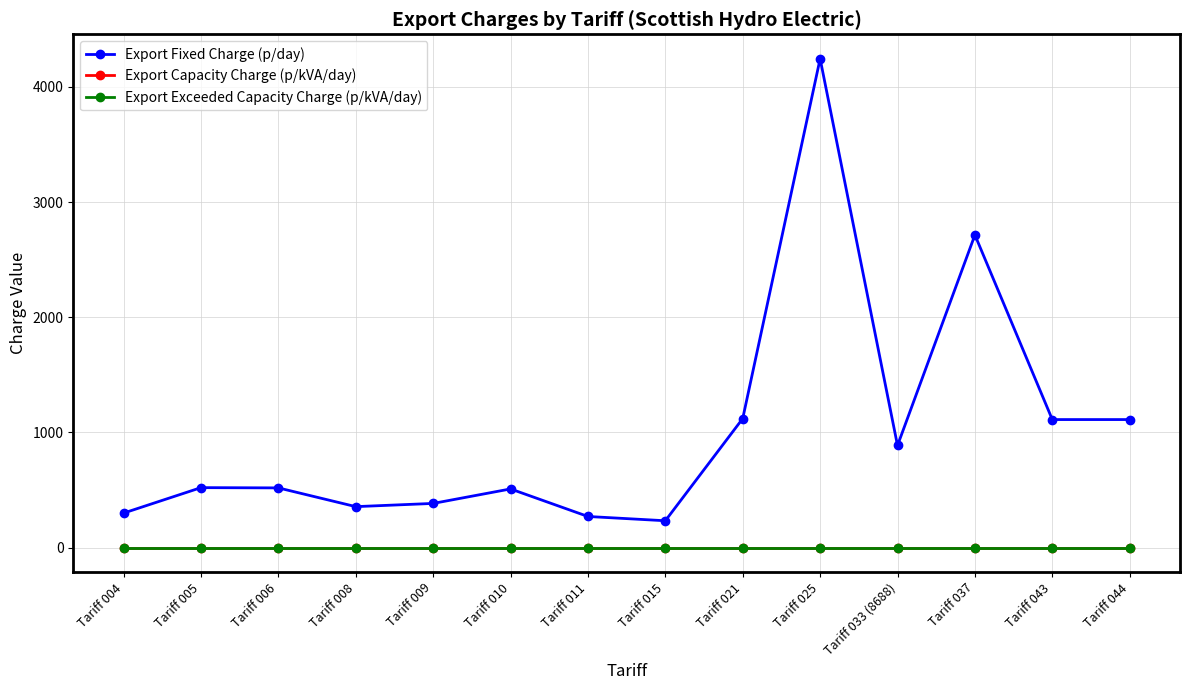

How many lines are shown in the chart?

3